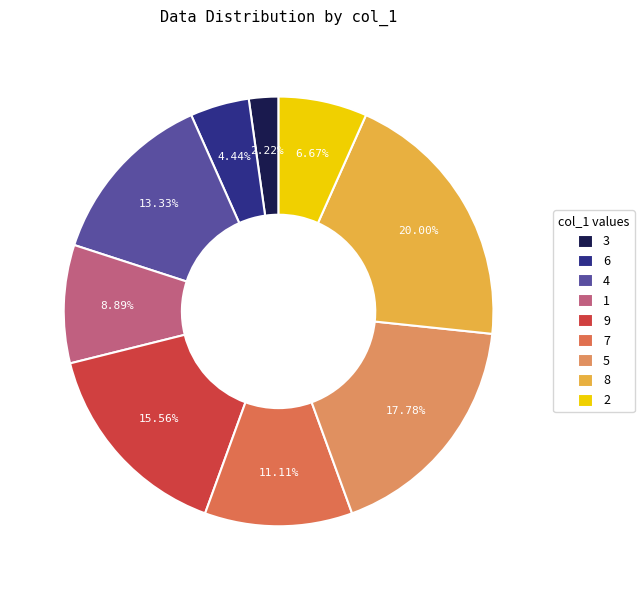

True or false: 4 accounts for 1% of the total.

False